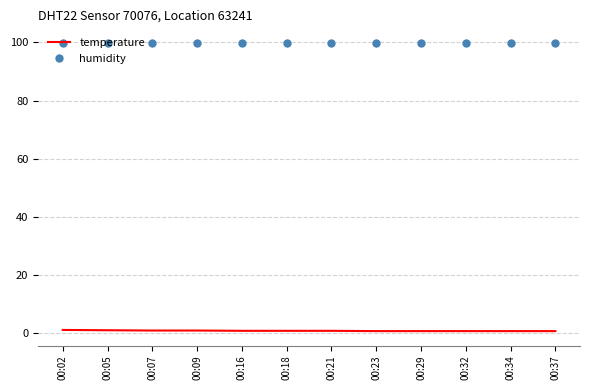

True or false: temperature and humidity cross at least once.

False